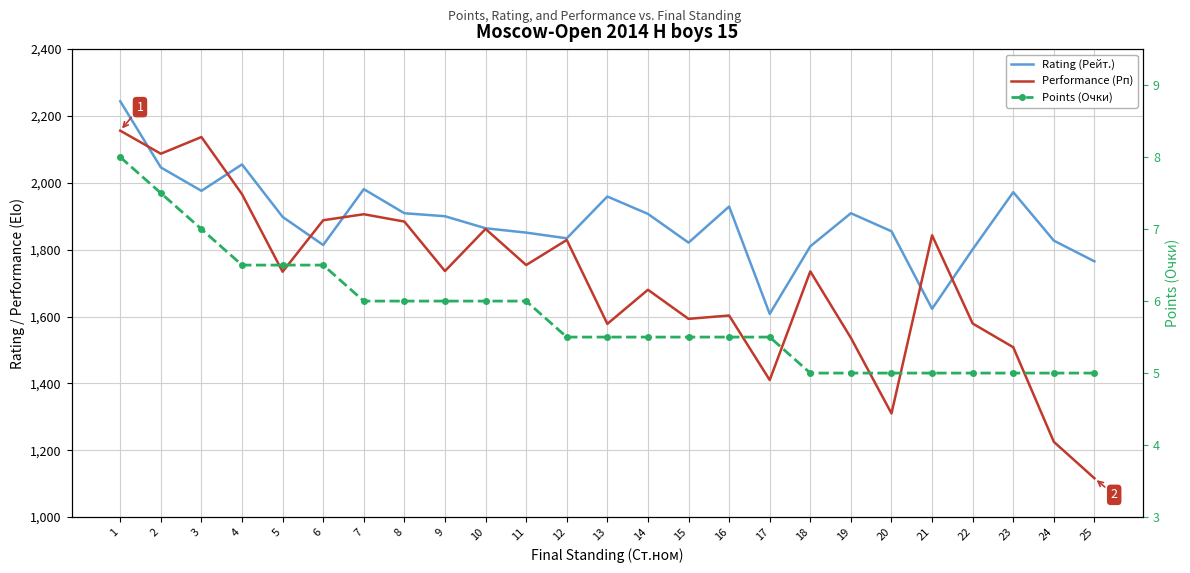

True or false: Performance (Рп) and Points (Очки) cross at least once.

False